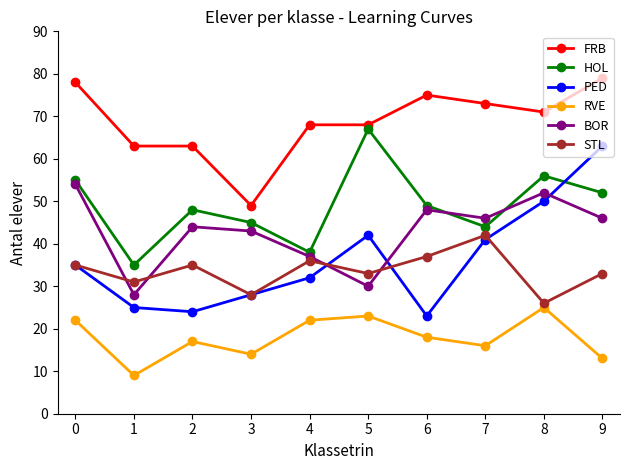

List the series in order of their peak value, lowest first.

RVE, STL, BOR, PED, HOL, FRB